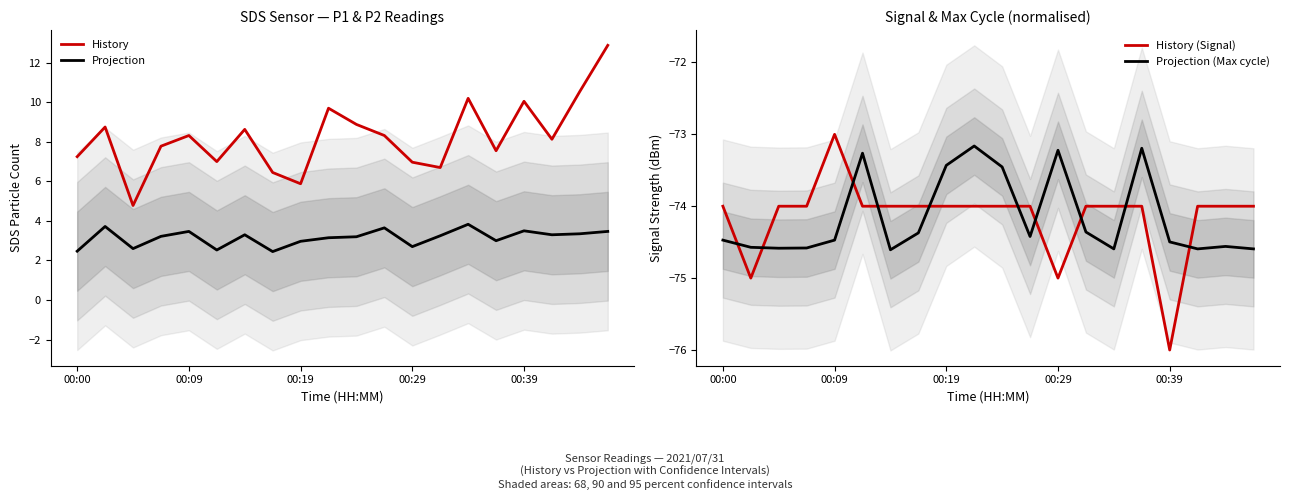

Is it true that Projection equals 3.2 at 13?

True